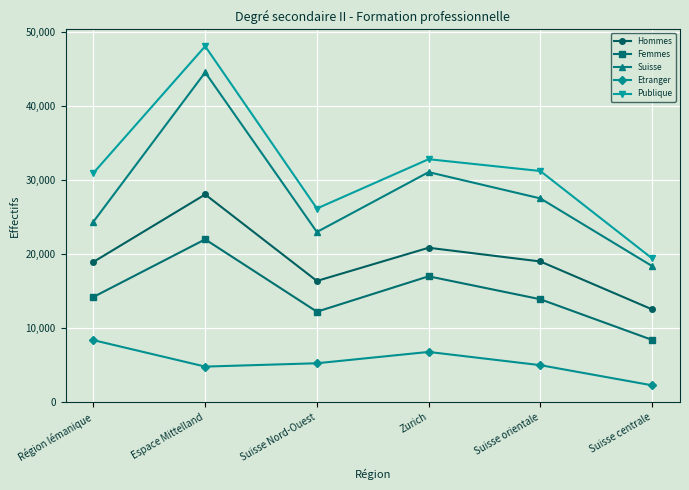

Count the Femmes values in the range 12208 to 16996.

4